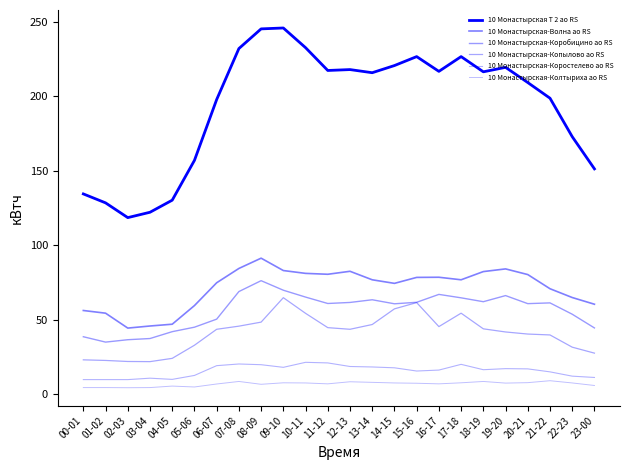

True or false: 10 Монастырская-Волна ао RS has more than 0 interior local peaks.

True